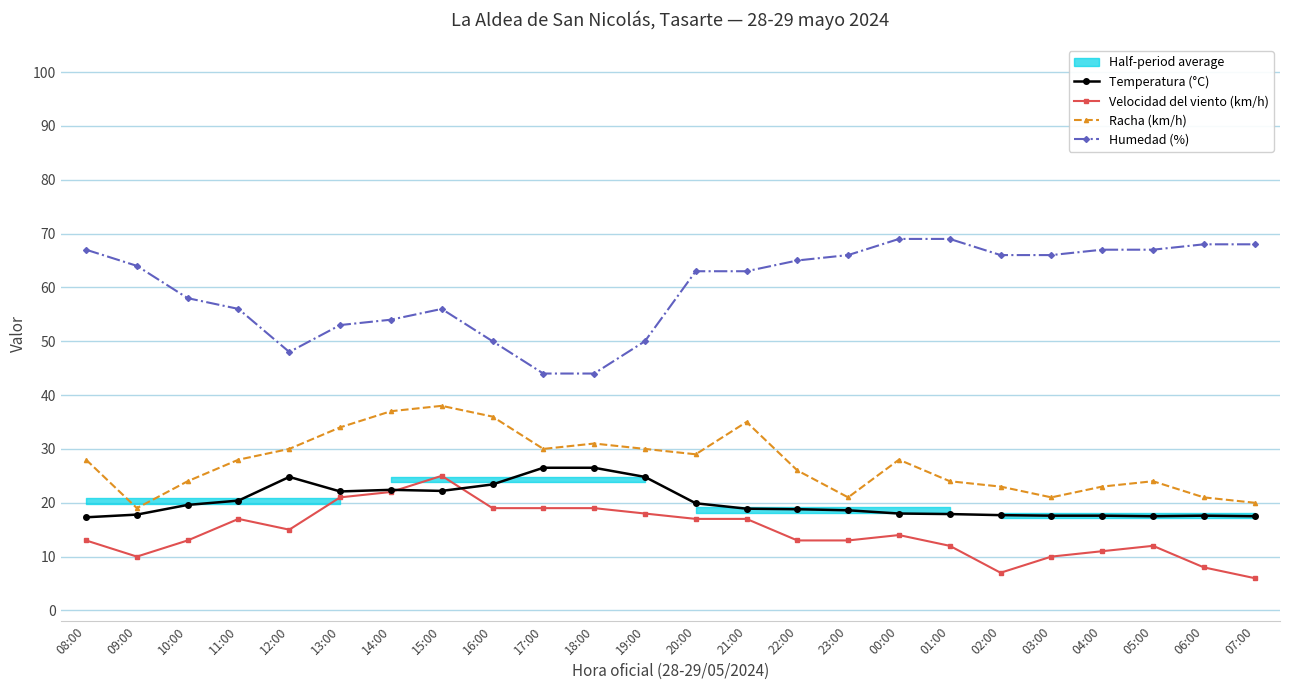

What is the sum of all Temperatura (°C) values?

485.4